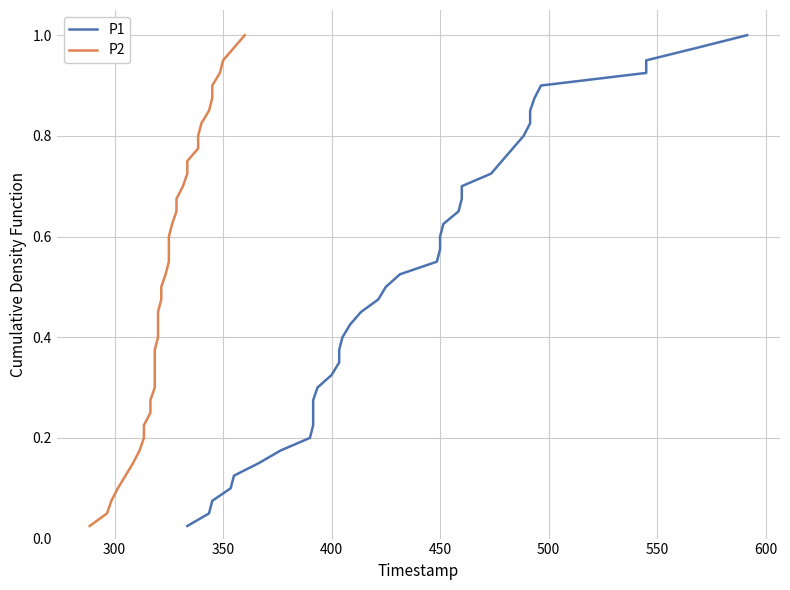

What is the sum of all P1 values?

20.5